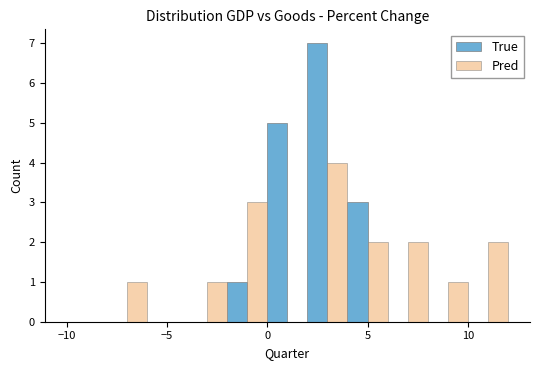

What is the sum of all Pred values?

16